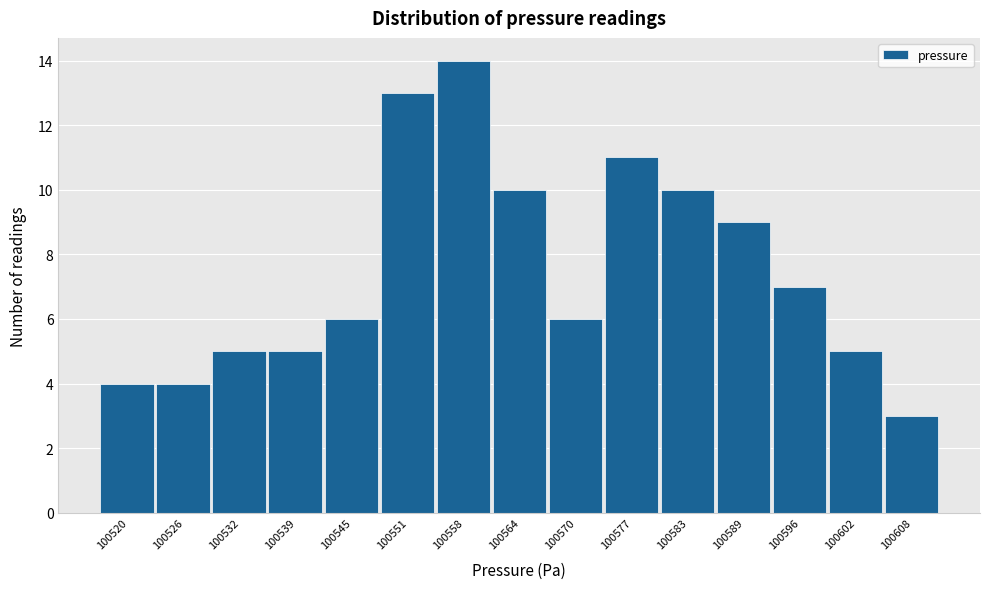

Reading left to right, extract all data points from this chart.

100520=4	100526=4	100532=5	100539=5	100545=6	100551=13	100558=14	100564=10	100570=6	100577=11	100583=10	100589=9	100596=7	100602=5	100608=3